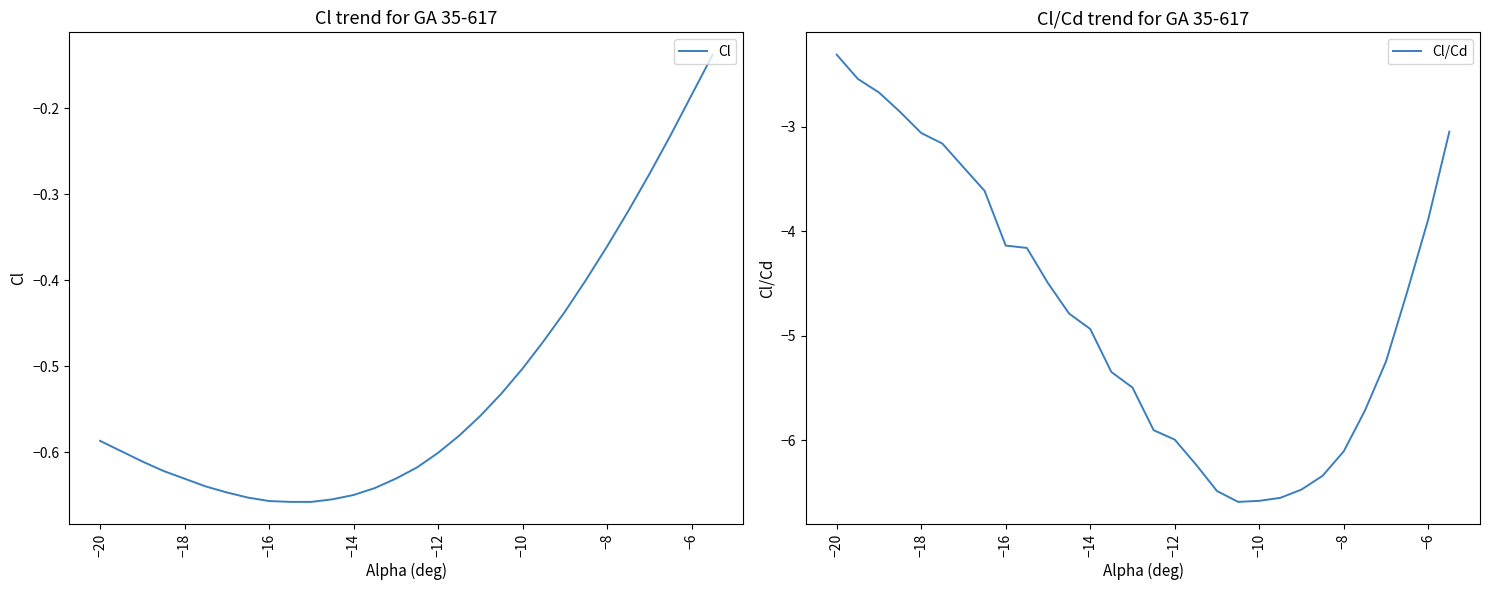

Where does the Cl/Cd series first go above -4?

−20